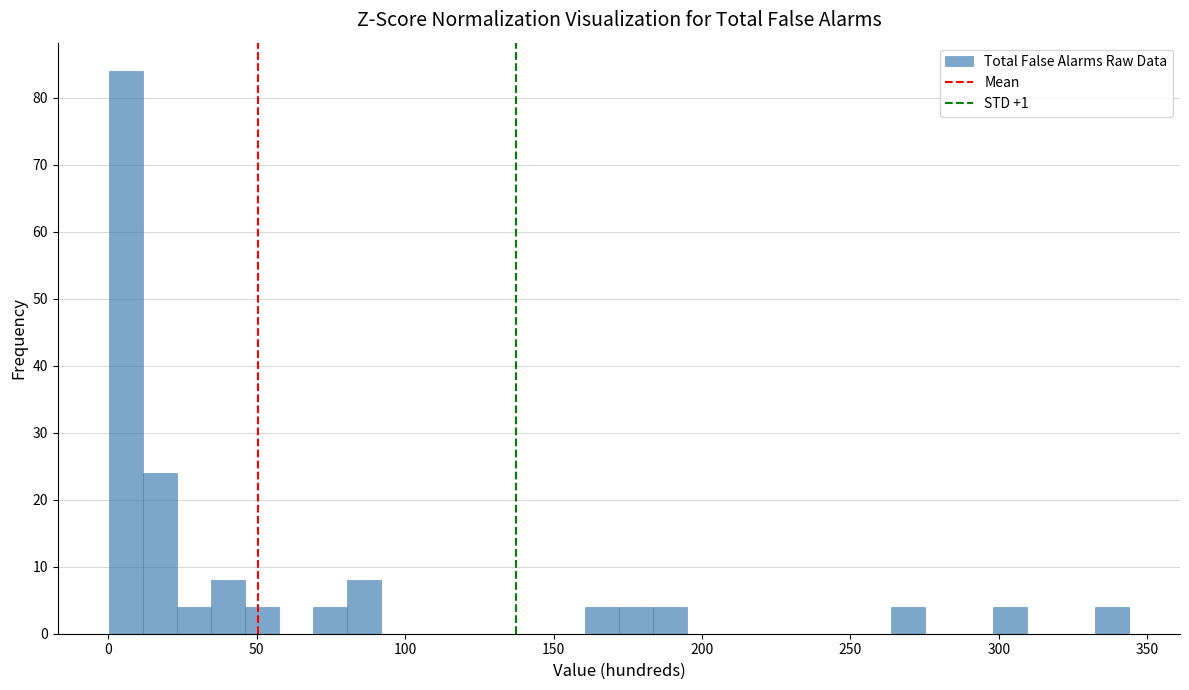

Read against the x-axis, roughly where is the centre of the tallest bar?

5